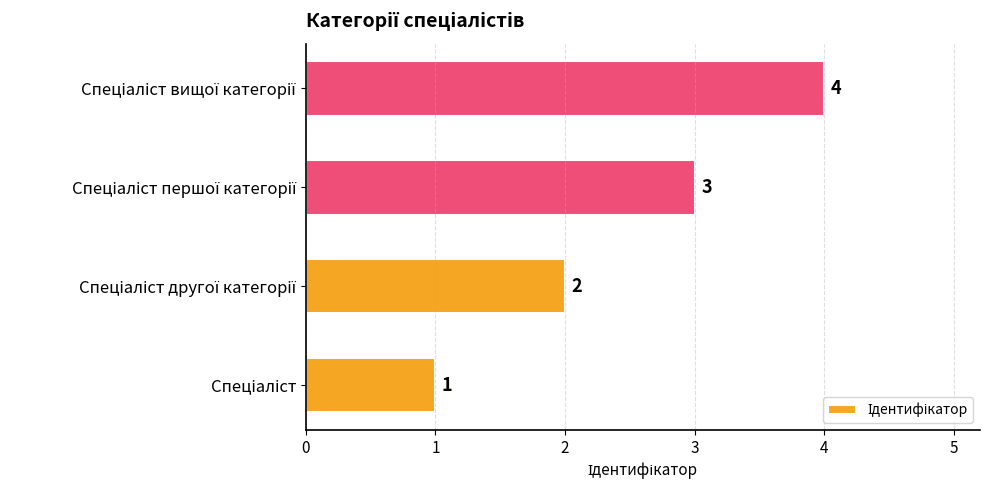

Count the values in the range 2 to 4.

3